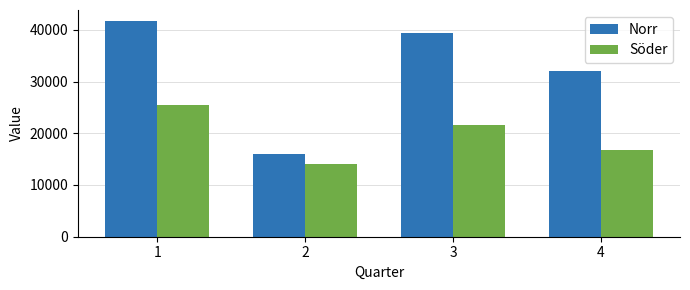

Count the number of data series in this chart.

2